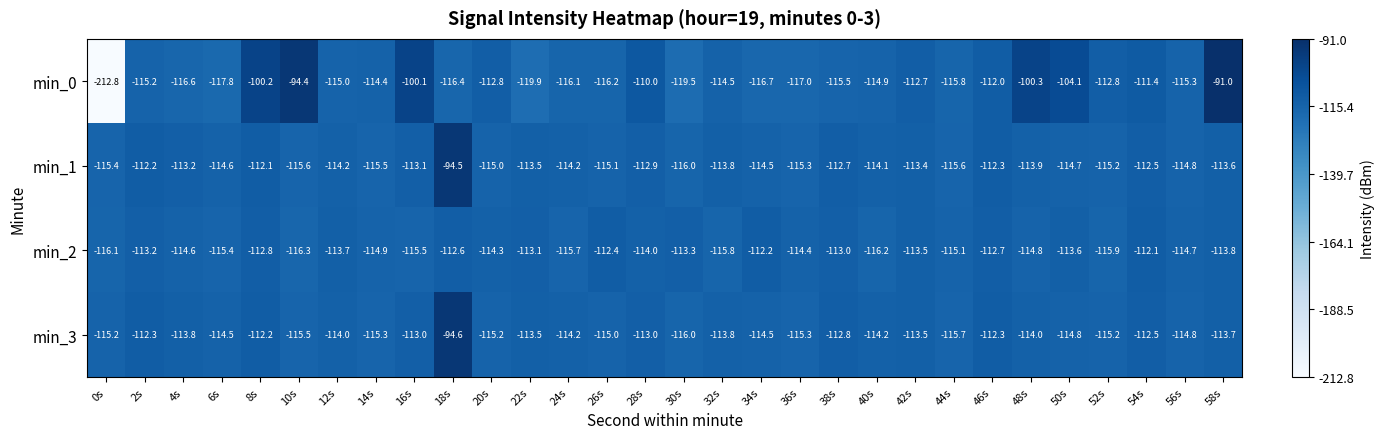

Which series has the largest total across all categories?

min_1